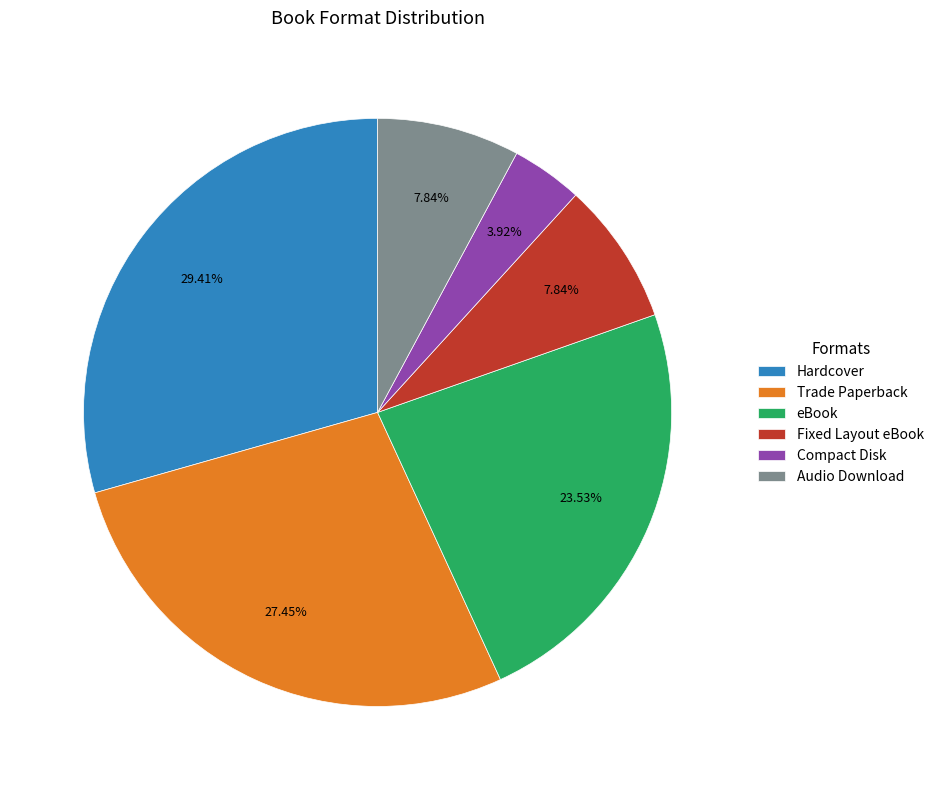

Is it true that Audio Download is 16% of the pie?

False